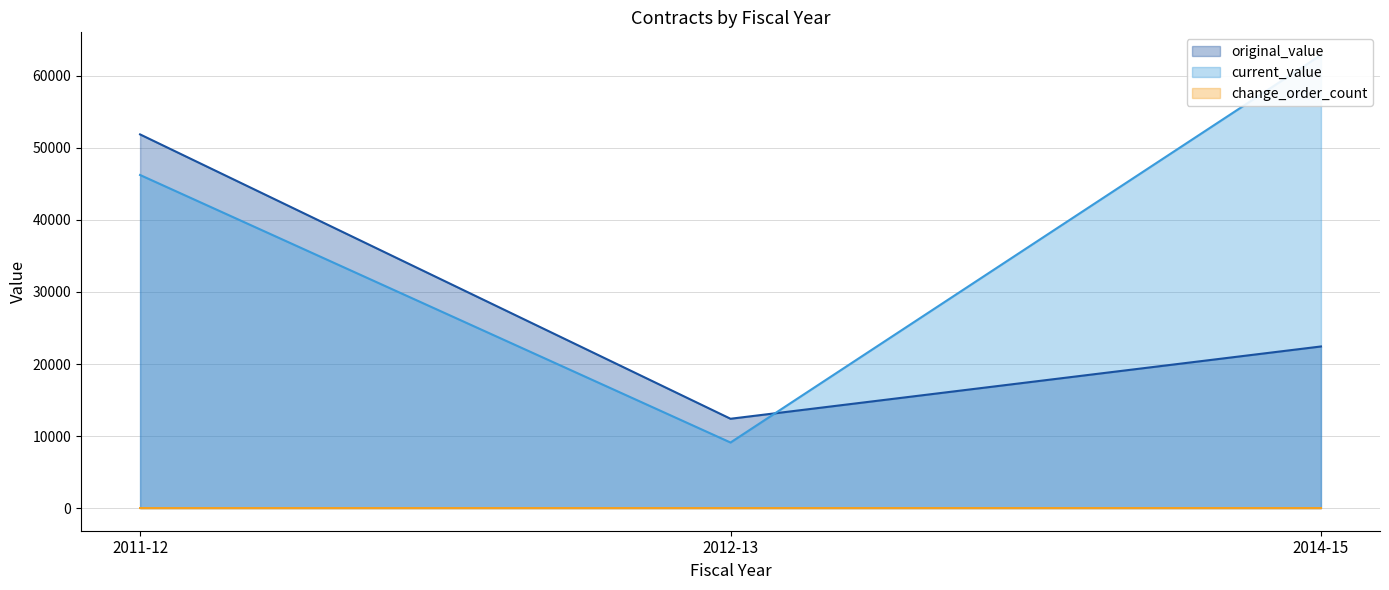

What are all the series names shown in the legend?

original_value, current_value, change_order_count